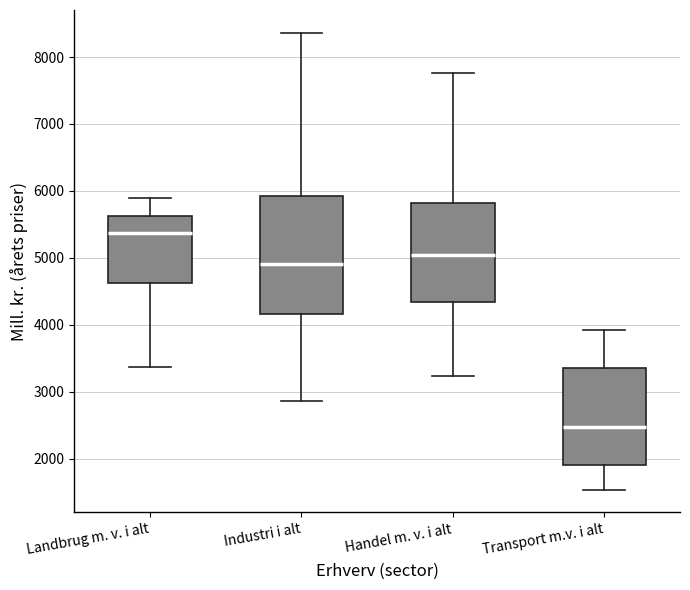

Where is the upper edge of the box for Handel m. v. i alt on the y-axis? The values are not printed on the chart, so give them approximately, as read against the axis.

5800